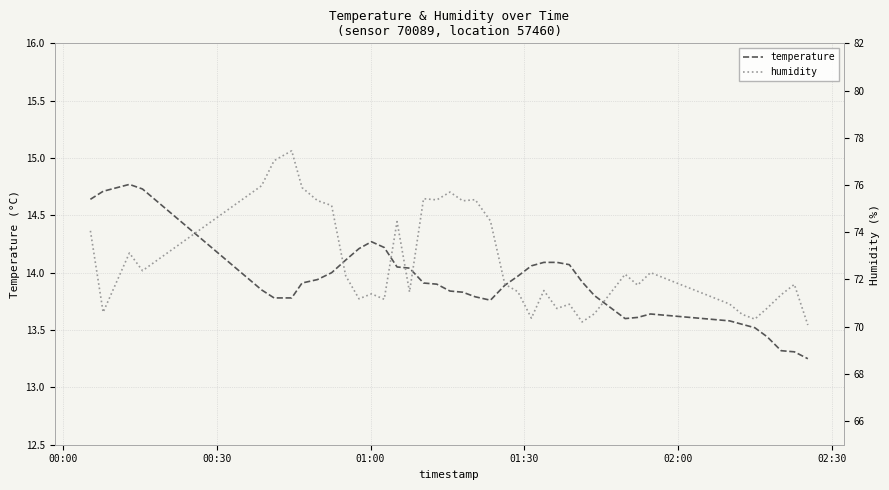

Does the chart have visible grid lines?

Yes